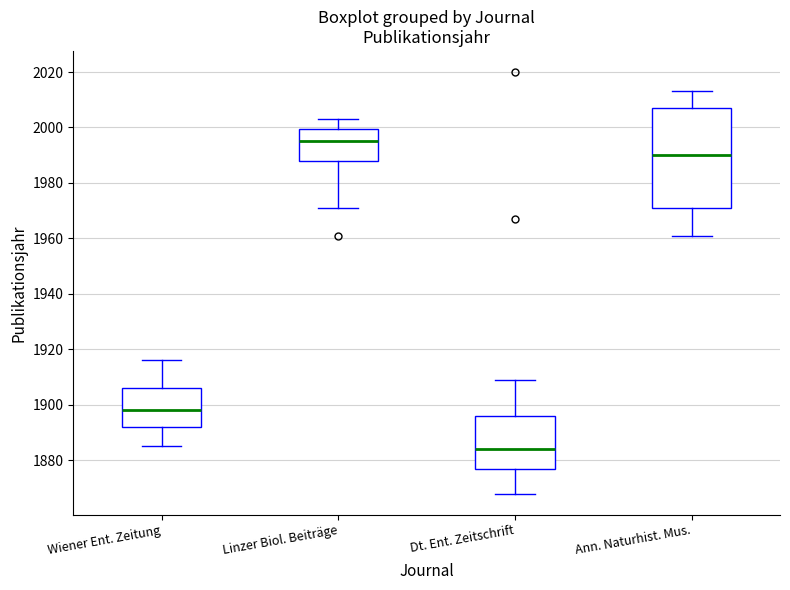

Reading left to right, transcribe this box plot: for each box, give where its median line is, the range the box spans, and where its two whiskers end, as read against the y-axis. The values are not printed on the chart, so give them approximately, as read against the axis.

Wiener Ent. Zeitung: median 1898, box 1892 to 1906, whiskers 1886 to 1916
Linzer Biol. Beiträge: median 1996, box 1988 to 2000, whiskers 1972 to 2004
Dt. Ent. Zeitschrift: median 1884, box 1876 to 1896, whiskers 1868 to 1910
Ann. Naturhist. Mus.: median 1990, box 1972 to 2008, whiskers 1962 to 2014